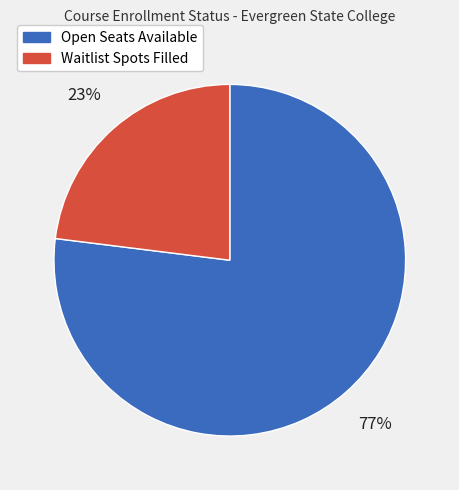

Rank the categories by value from lowest to highest.

Waitlist Spots Filled, Open Seats Available